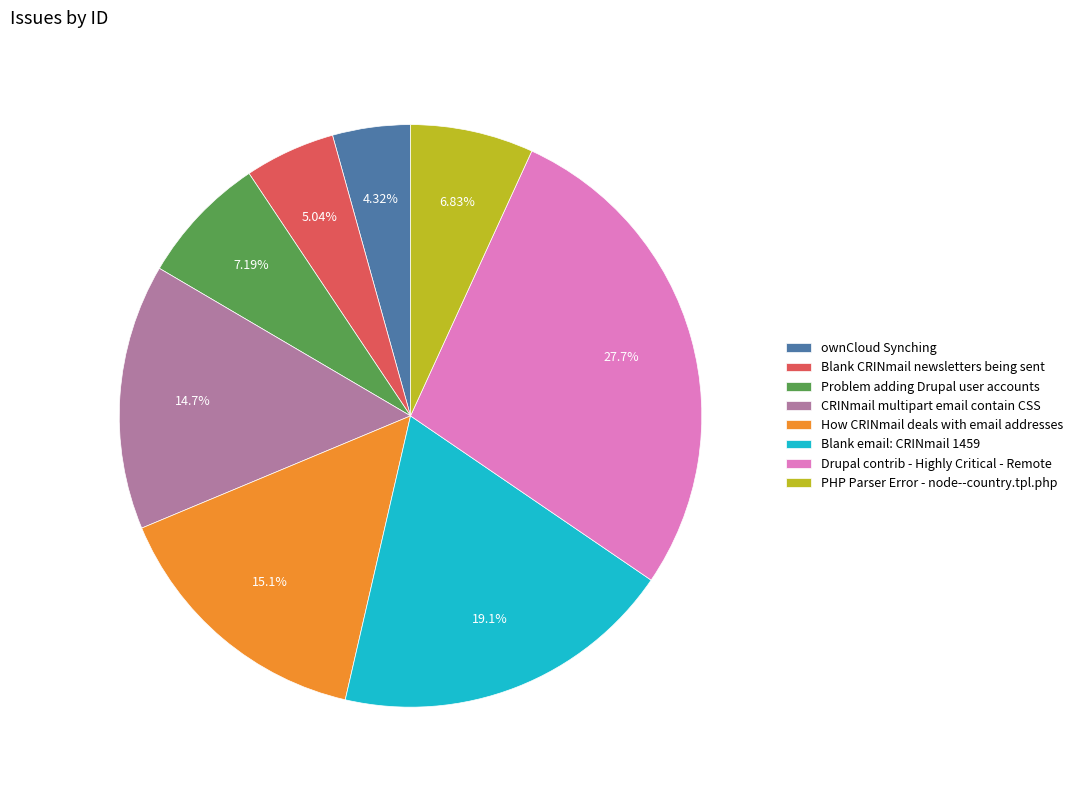

What percentage do PHP Parser Error - node--country.tpl.php and ownCloud Synching together represent?

11.2%